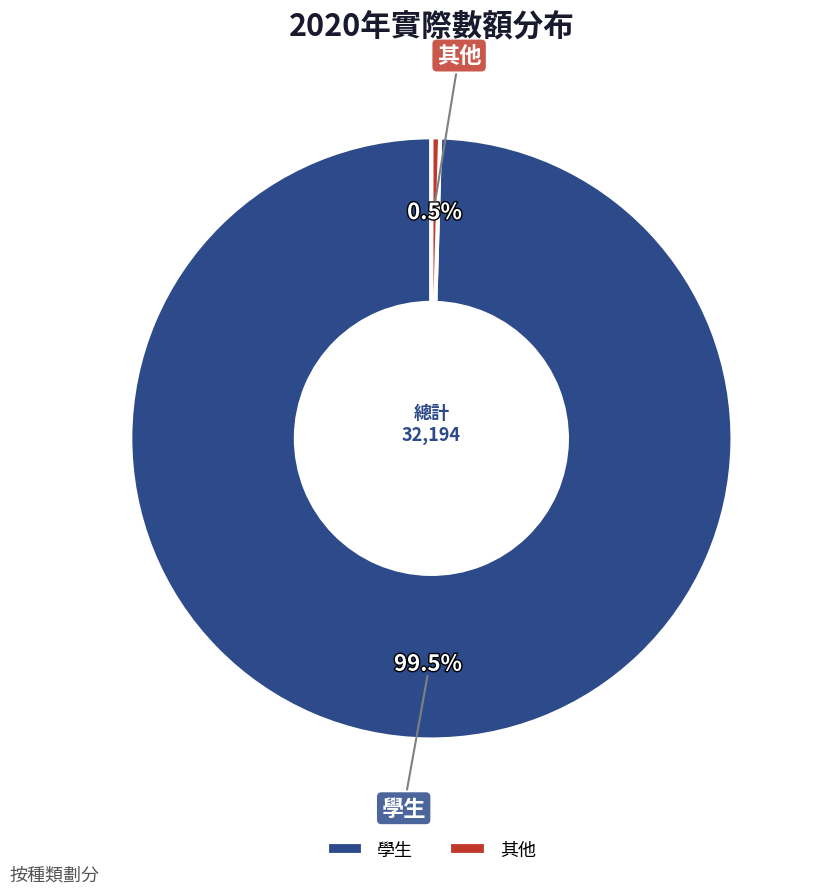

Which category has the biggest portion of the pie?

學生